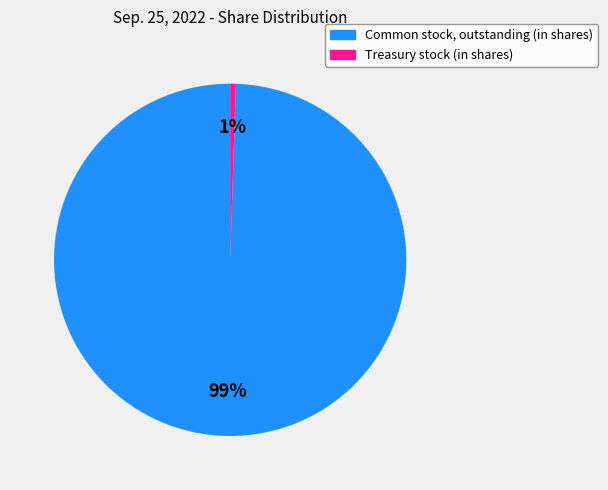

To the nearest percent, what percentage of the pie is Treasury stock (in shares)?

1%